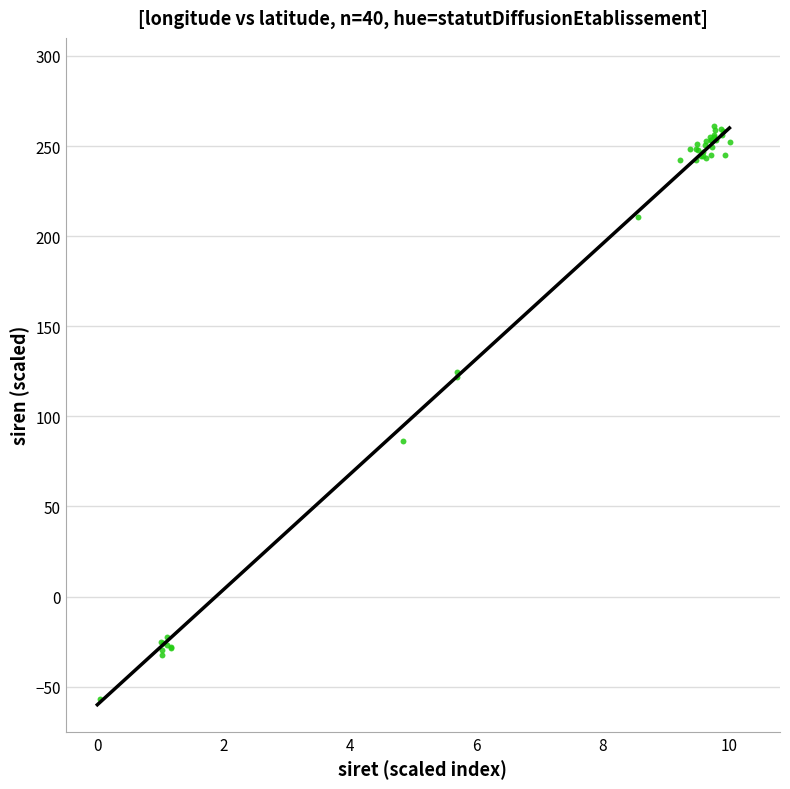

What Y value in the scatter plot is closest to 102?

86.2